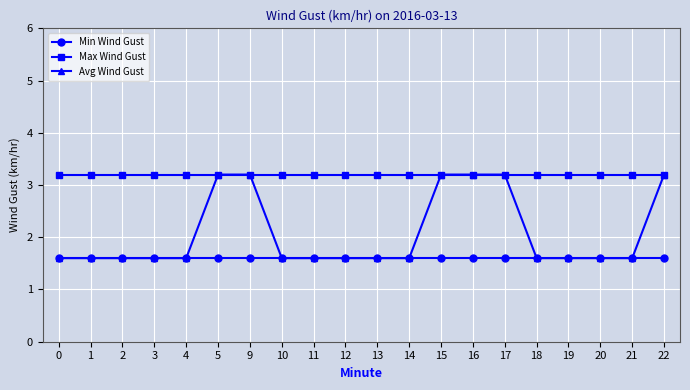

True or false: Min Wind Gust and Max Wind Gust intersect in this chart.

False